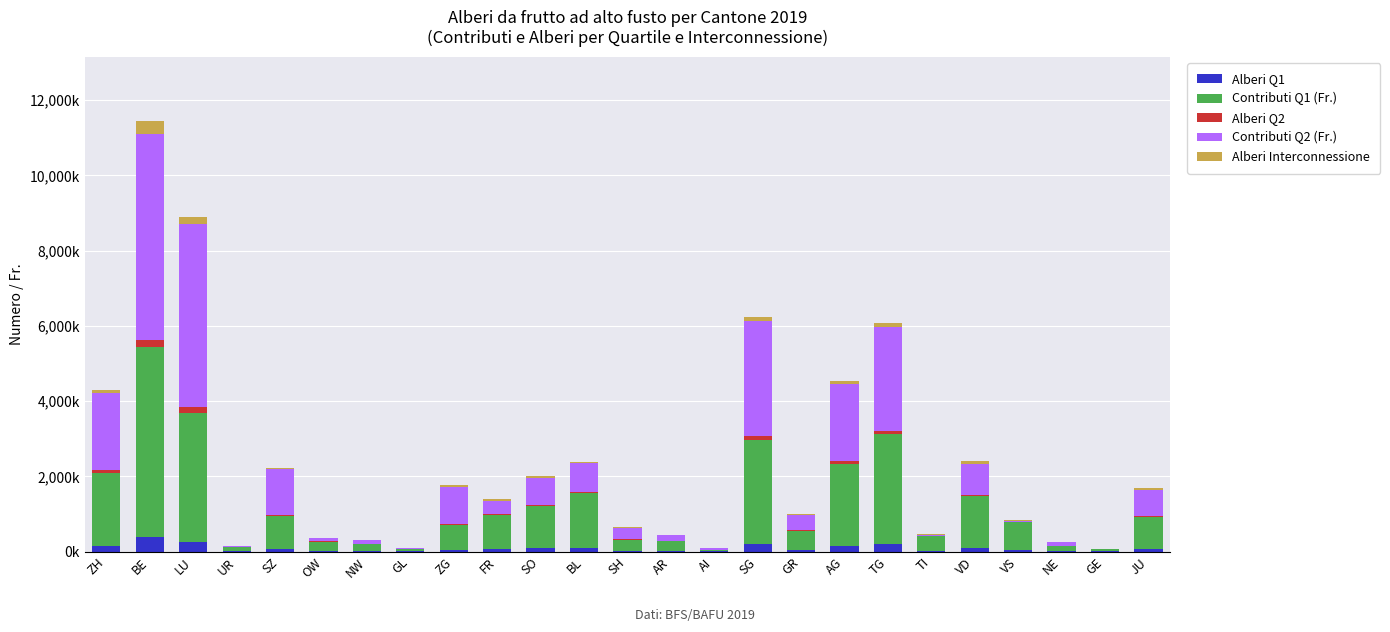

Is it true that Contributi Q1 (Fr.) equals 293.1 at SH?

True